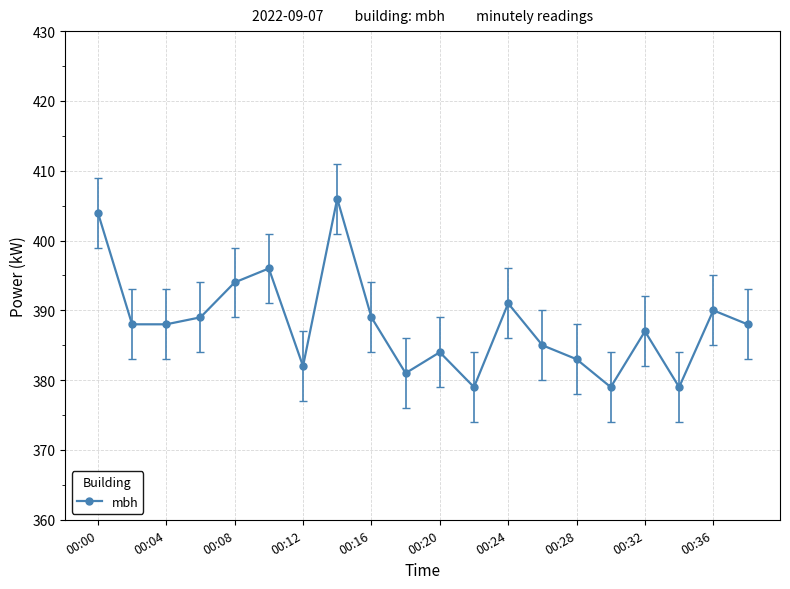

What is the average value?

388